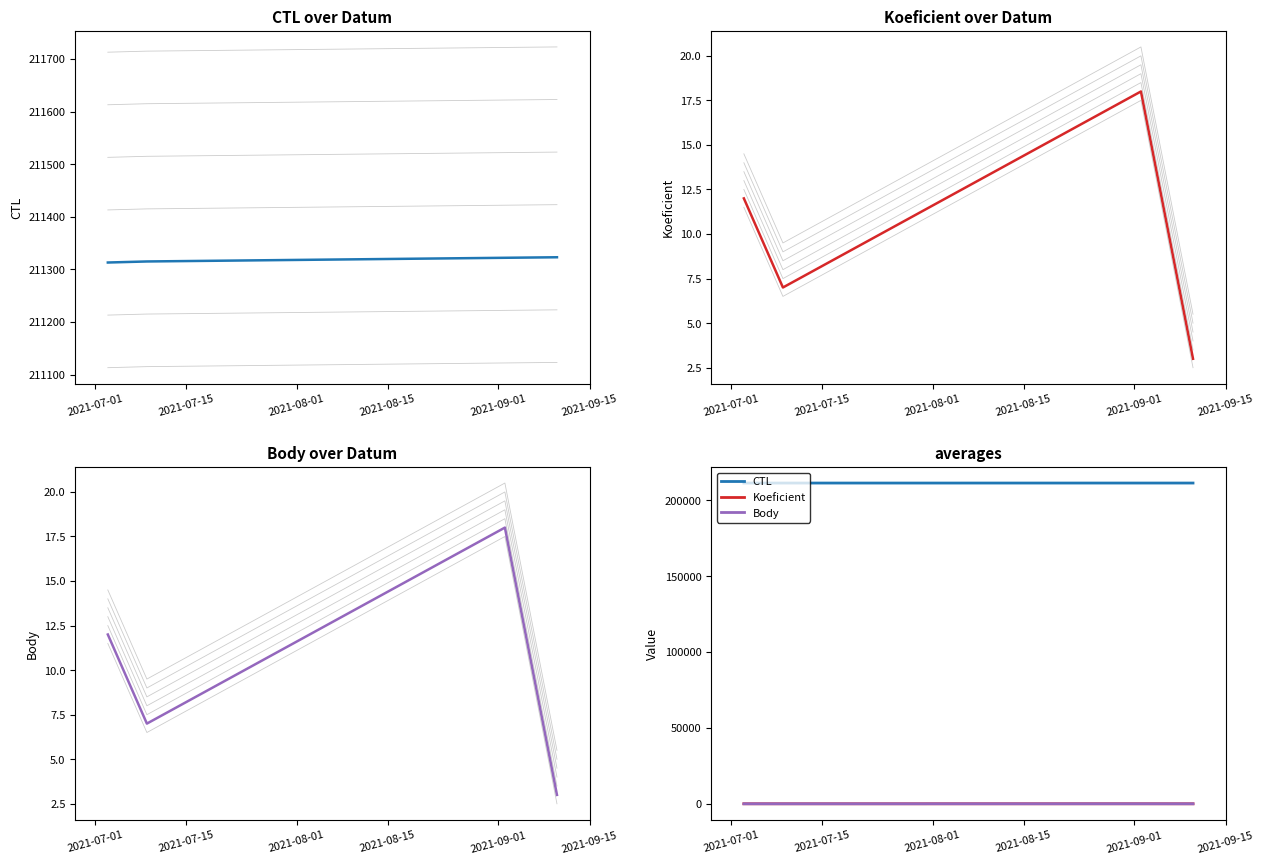

What is the value of the CTL point at the 3rd from the left?

211322.0